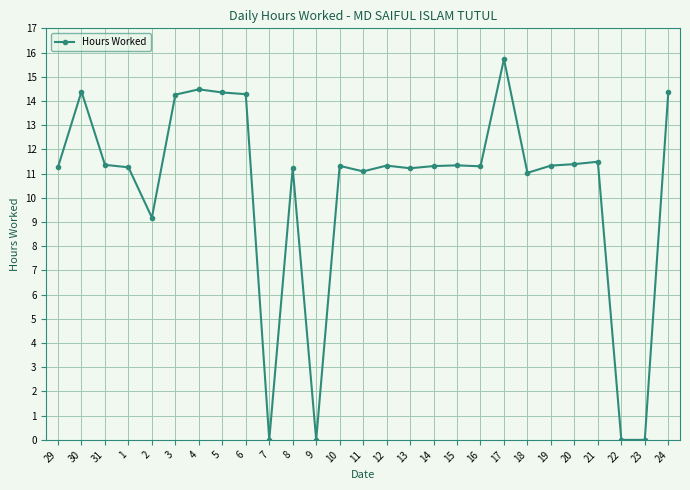

True or false: there are more than 0 points higher than both neighbors.

True